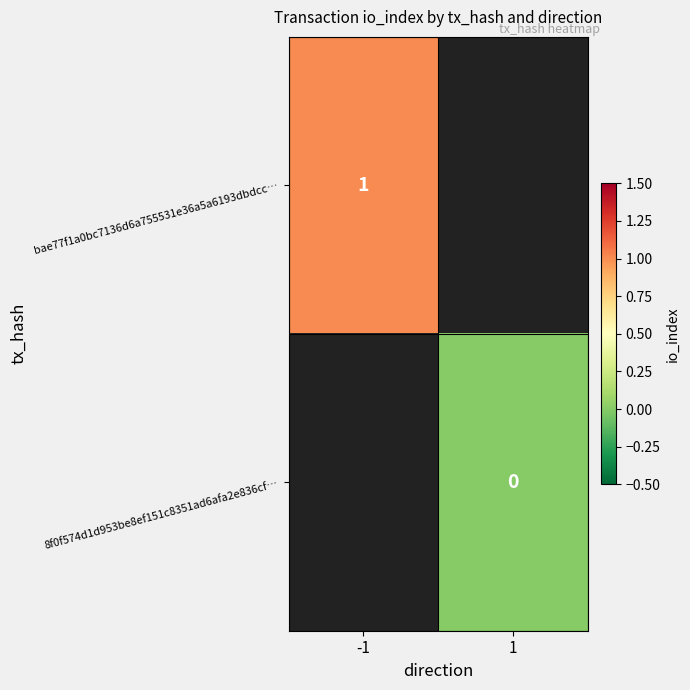

The value of bae77f1a0bc7136d6a755531e36a5a6193dbdcc… at -1 is 1. True or false?

True